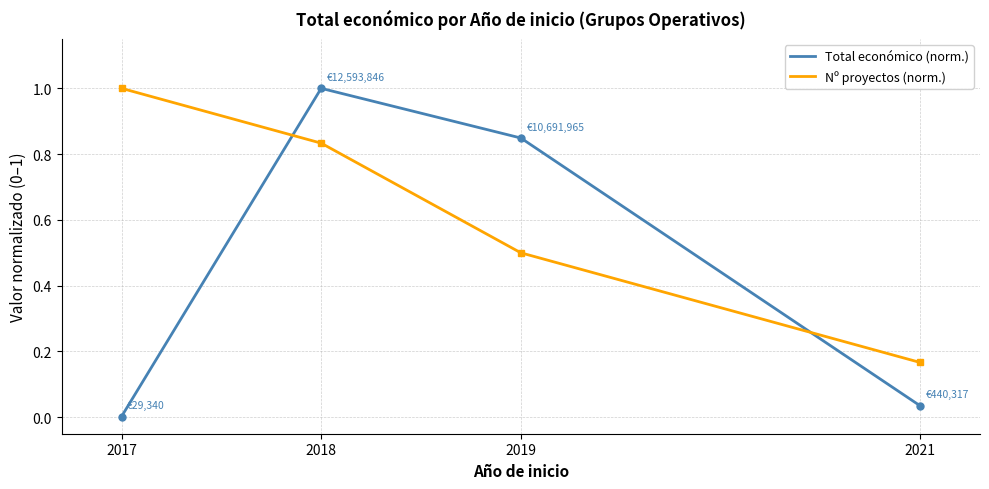

How many lines are shown in the chart?

2